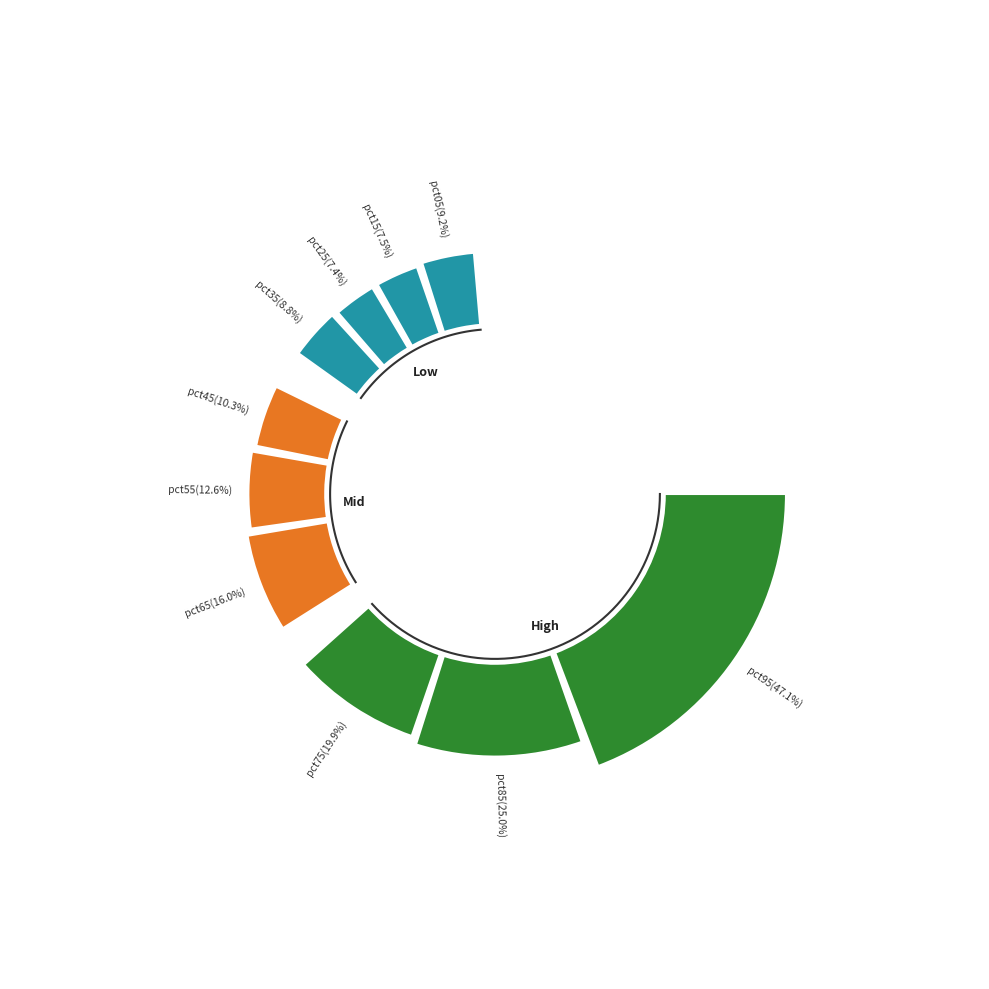

How many slices are in this pie chart?

10